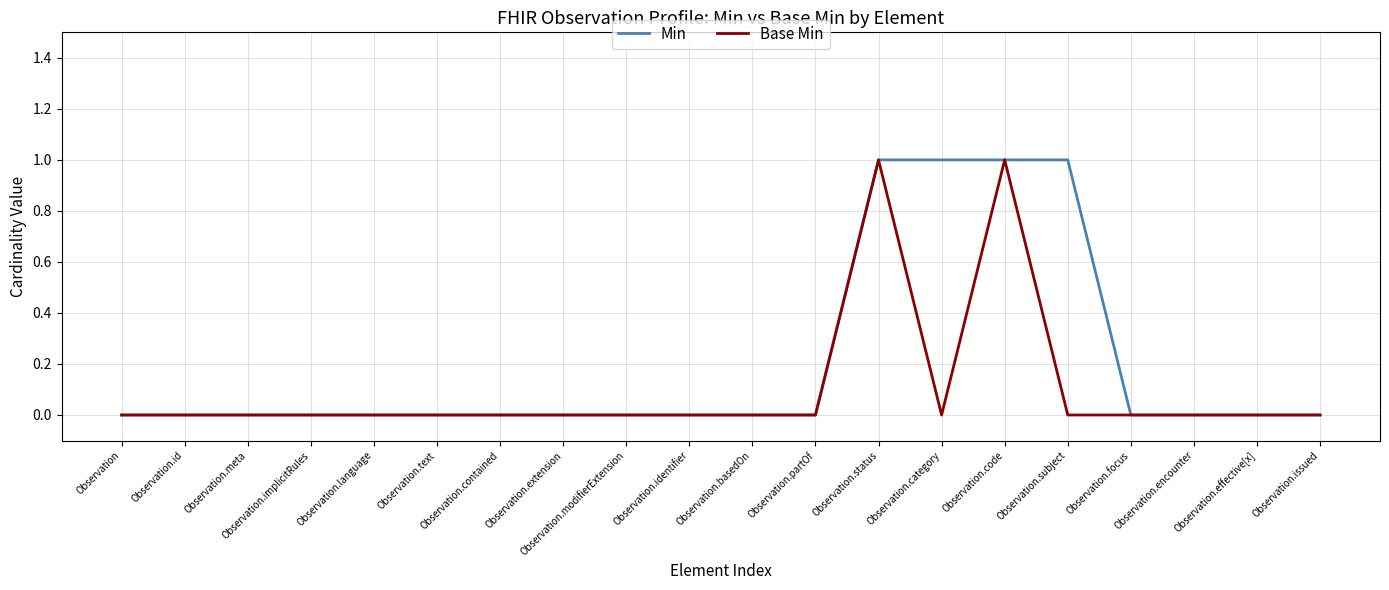

Which series has the largest total across all categories?

Min